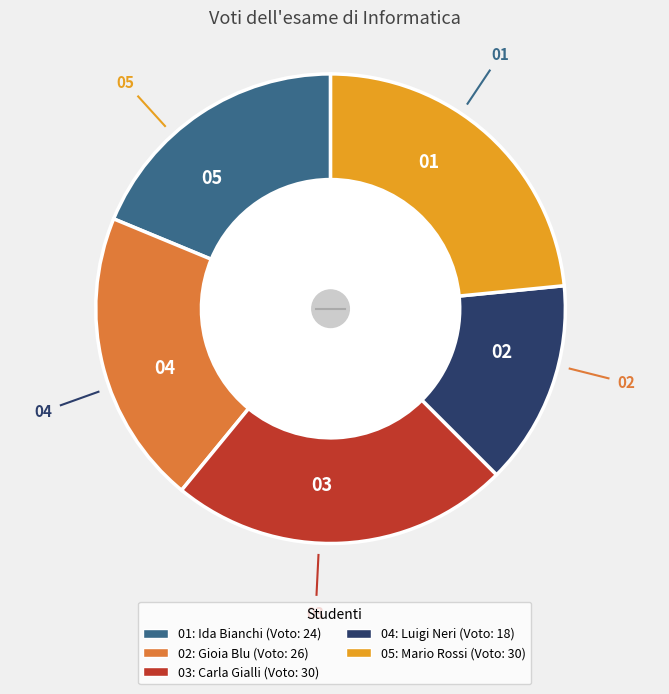

Is there a majority slice in this chart?

No